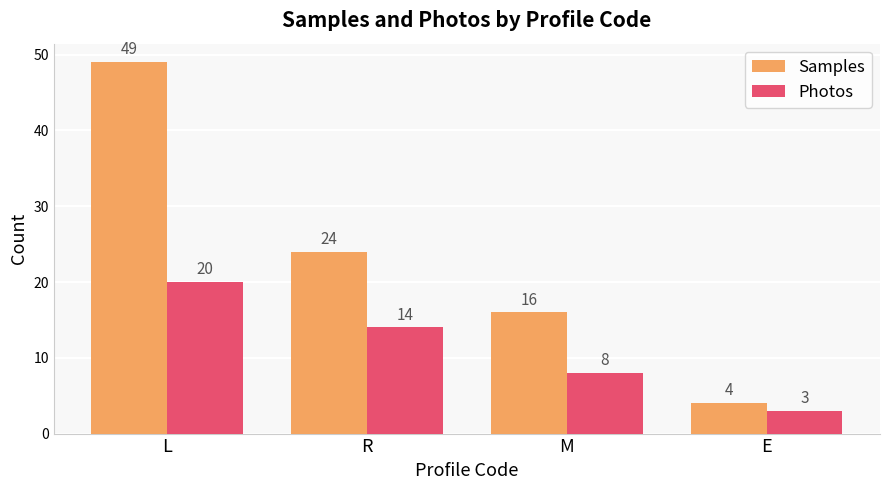

What is the difference between the maximum and minimum values in the Samples series?

45